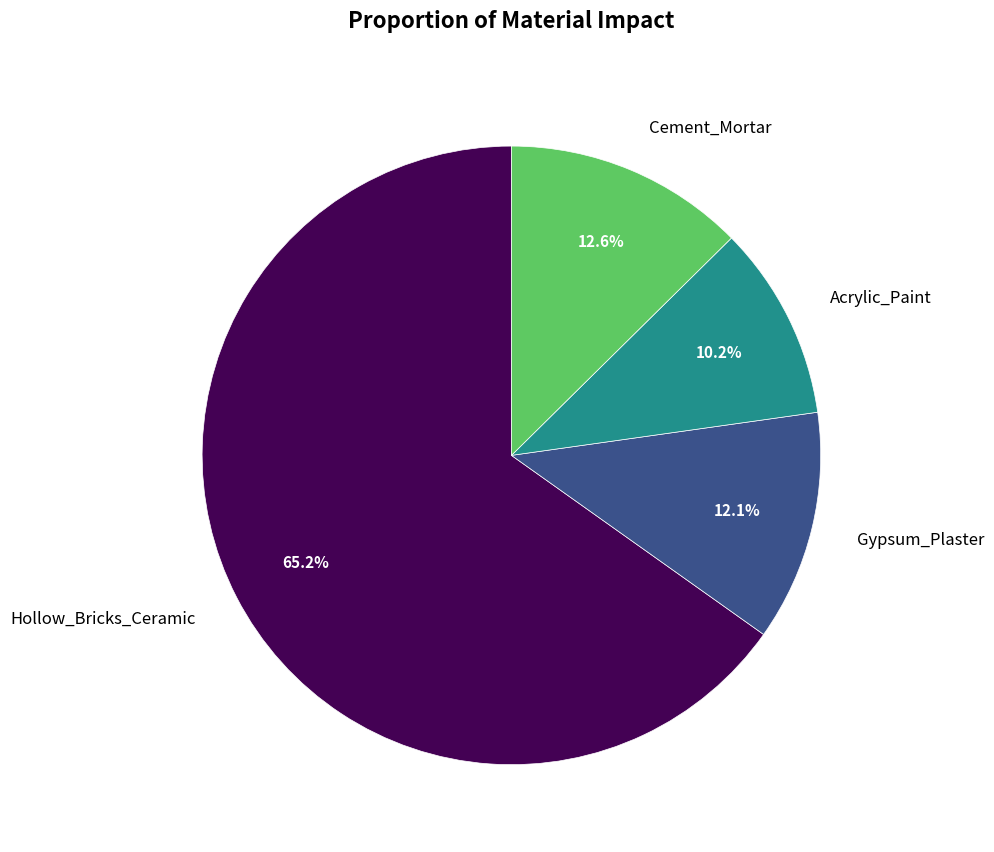

Is there any slice that represents more than half of the pie?

Yes